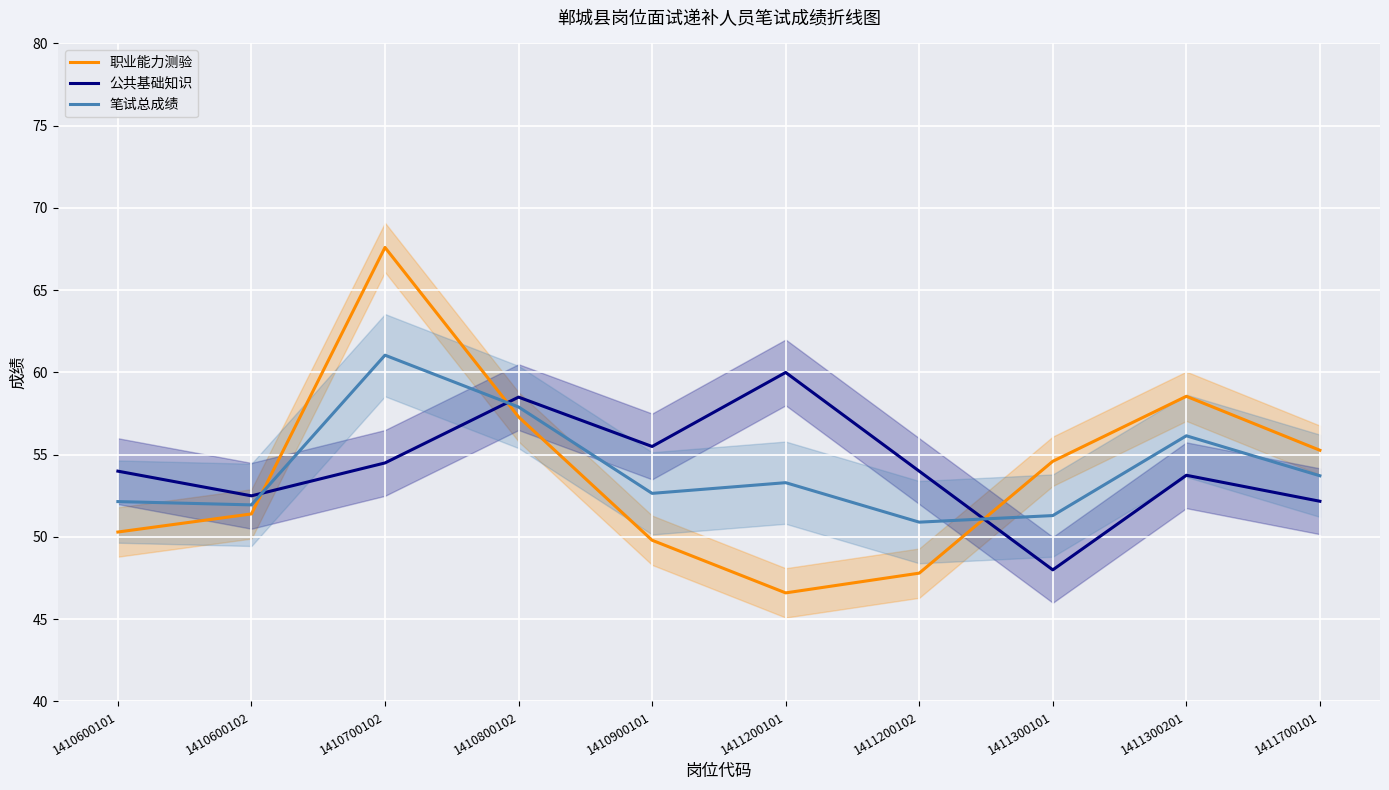

List the series in order of their overall mean, lowest first.

职业能力测验, 笔试总成绩, 公共基础知识